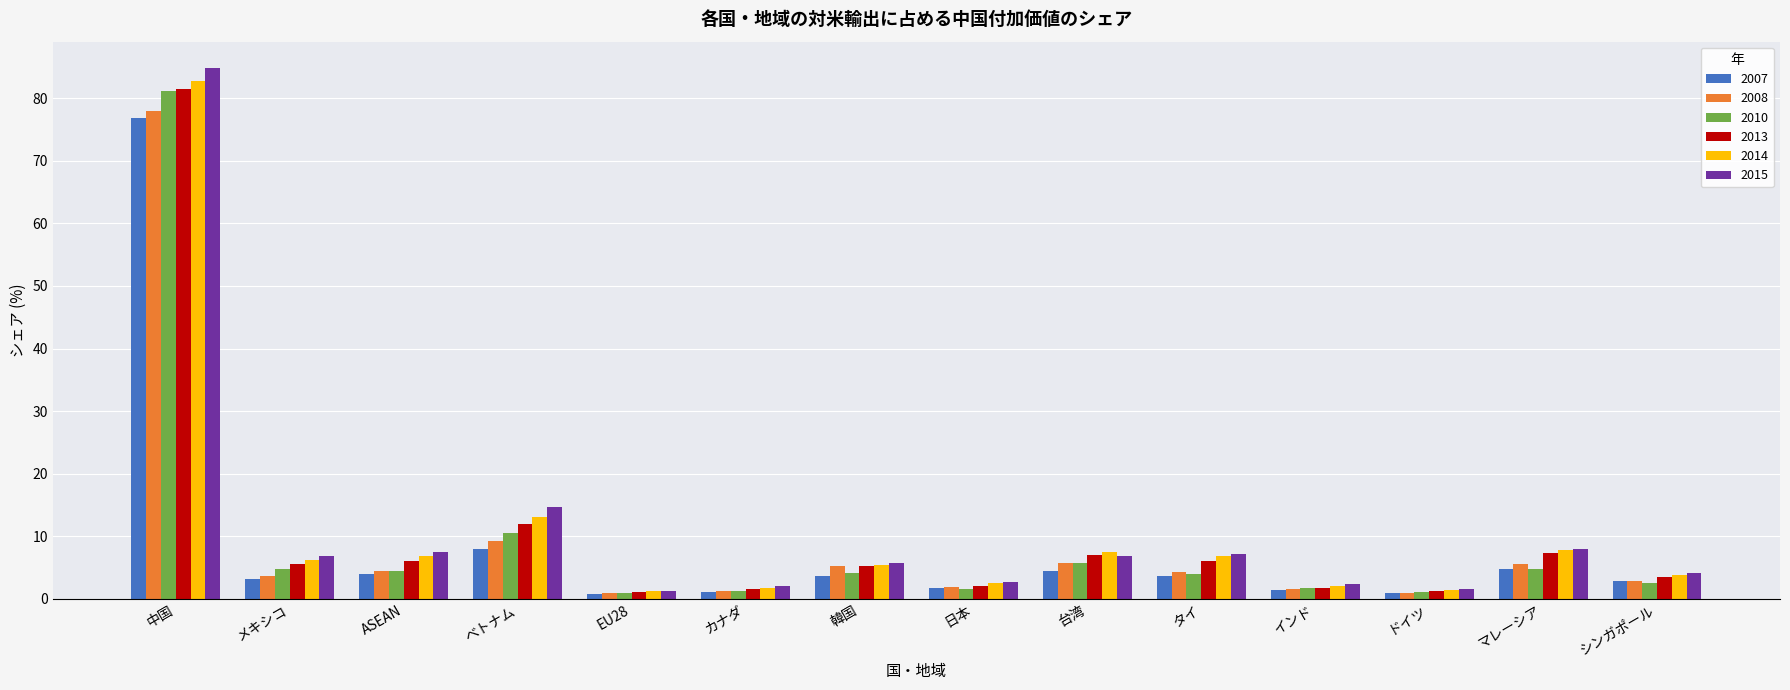

What is the label of the 7th bar from the right?

日本